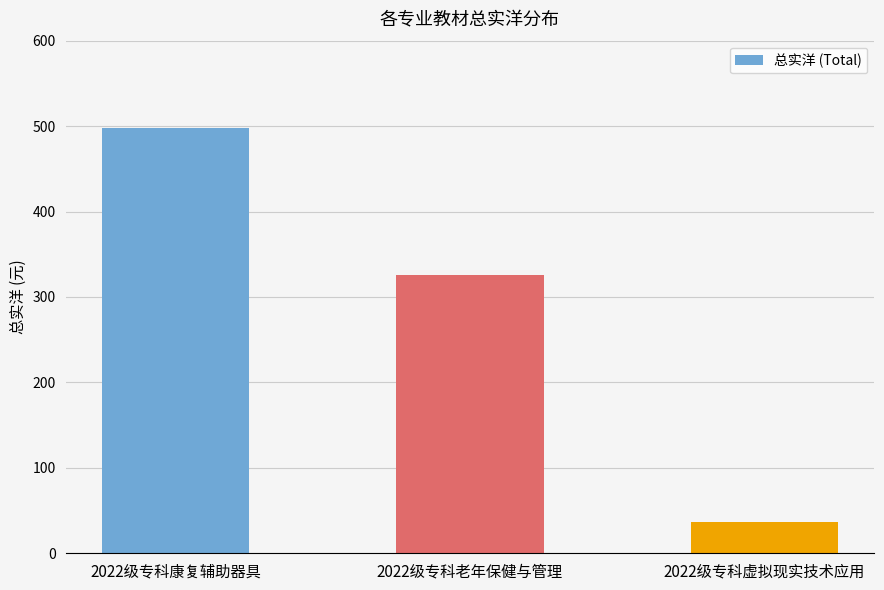

Are the bars horizontal?

No